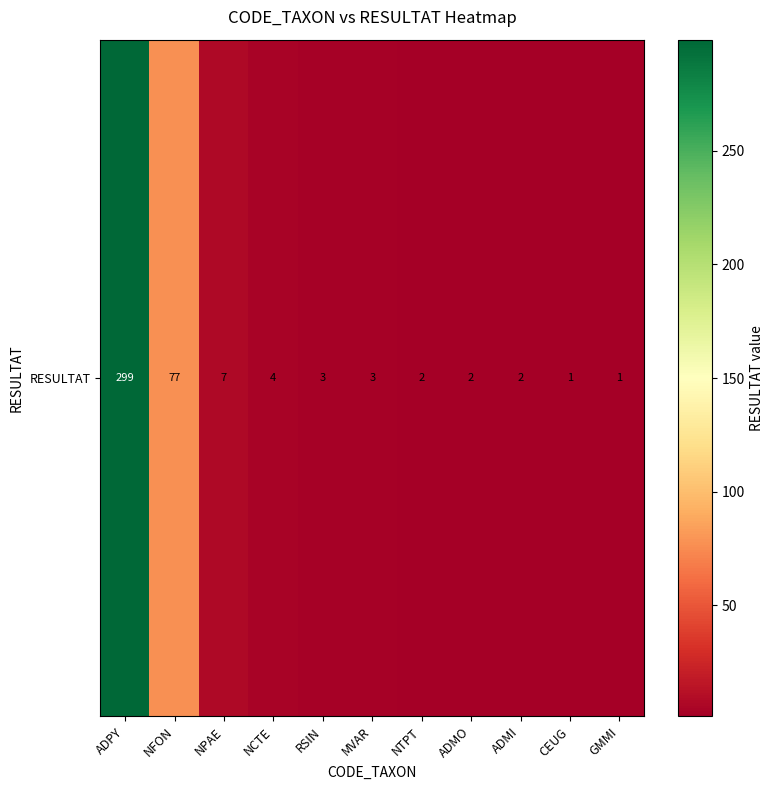

How many values exceed 3?

4